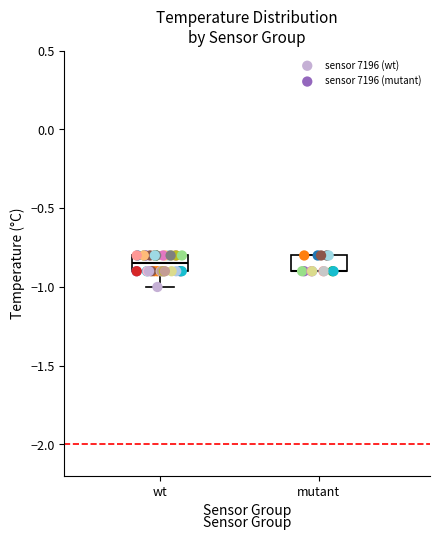

Which series has the largest Y range (max minus min)?

sensor 7196 (wt)